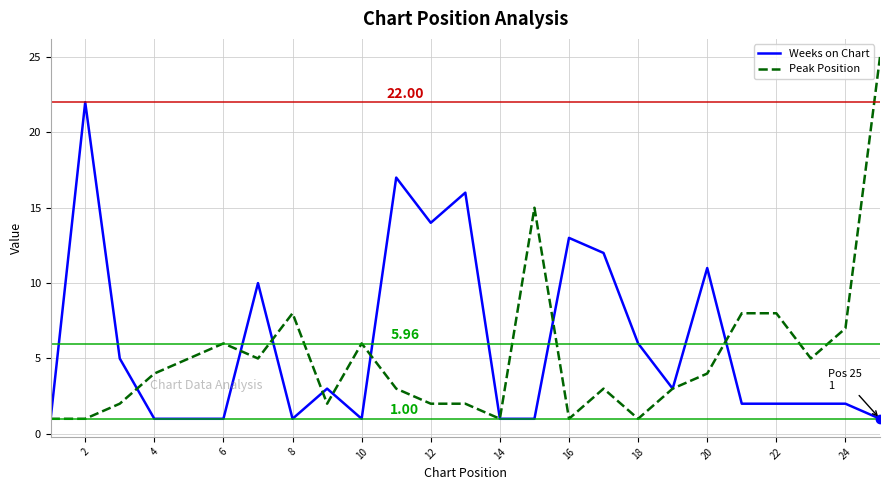

Which series has the largest range (max minus min)?

Peak Position